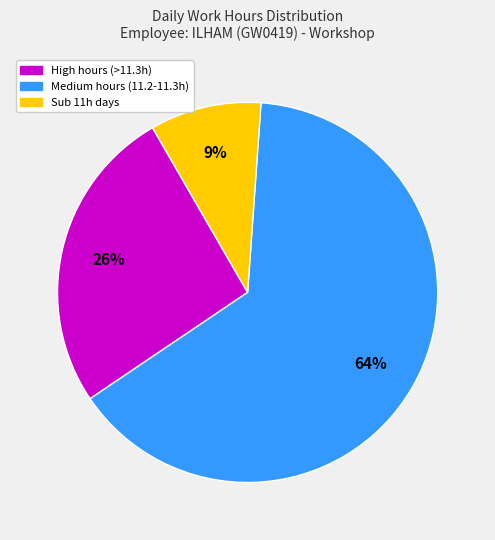

Count the number of slices in the pie.

3